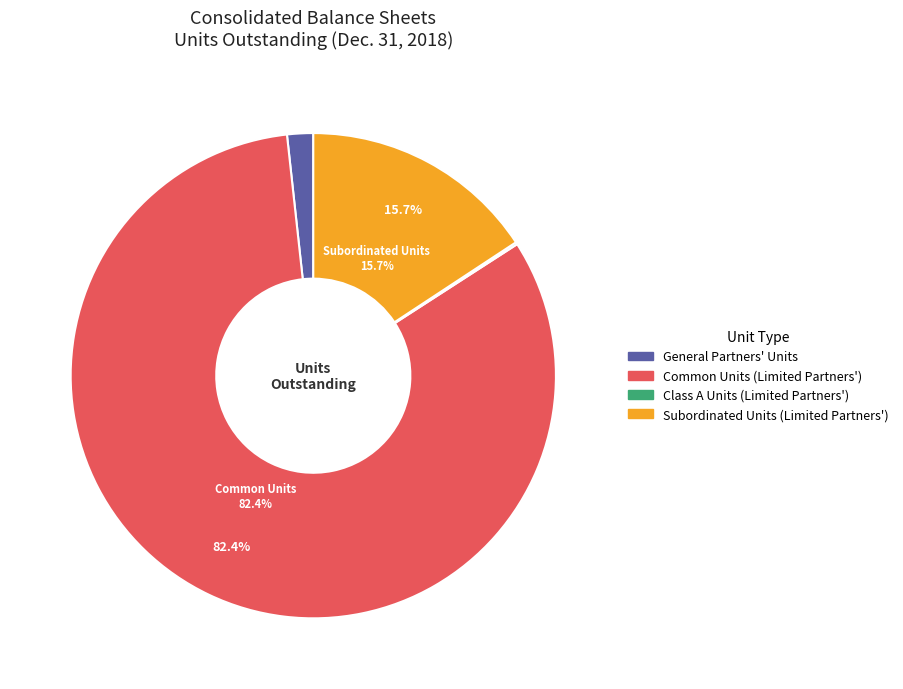

Which category accounts for the majority?

Common Units (Limited Partners')